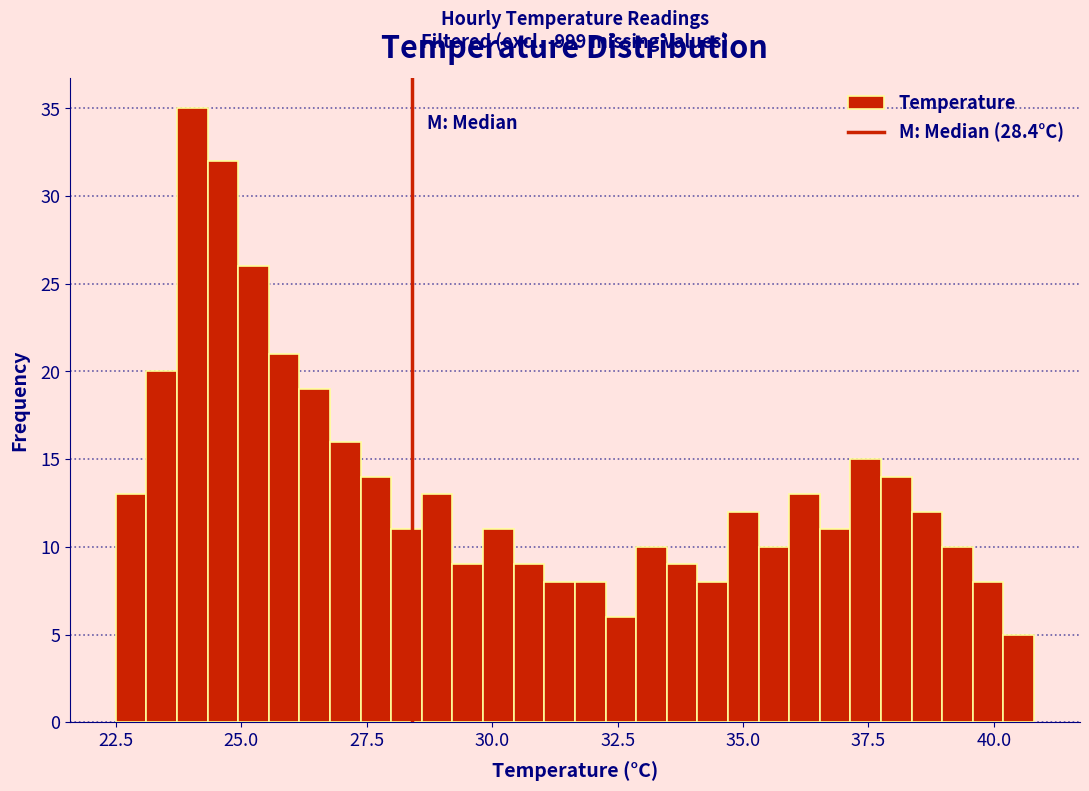

Around what value on the x-axis is the tallest bar? Give the approximate position of its centre, as read against the axis.

24.0